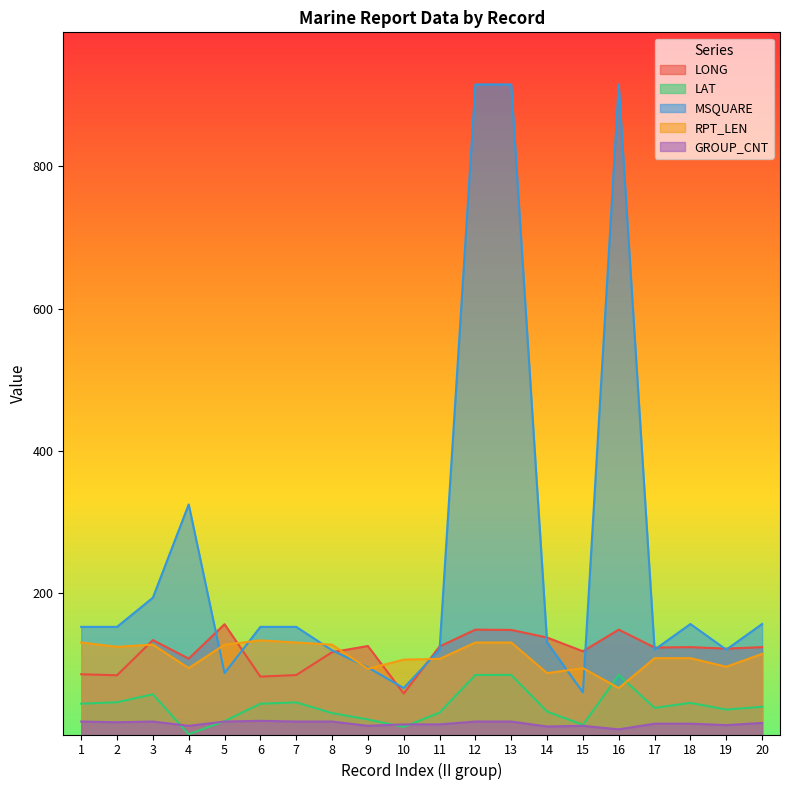

Which series has the largest range (max minus min)?

MSQUARE